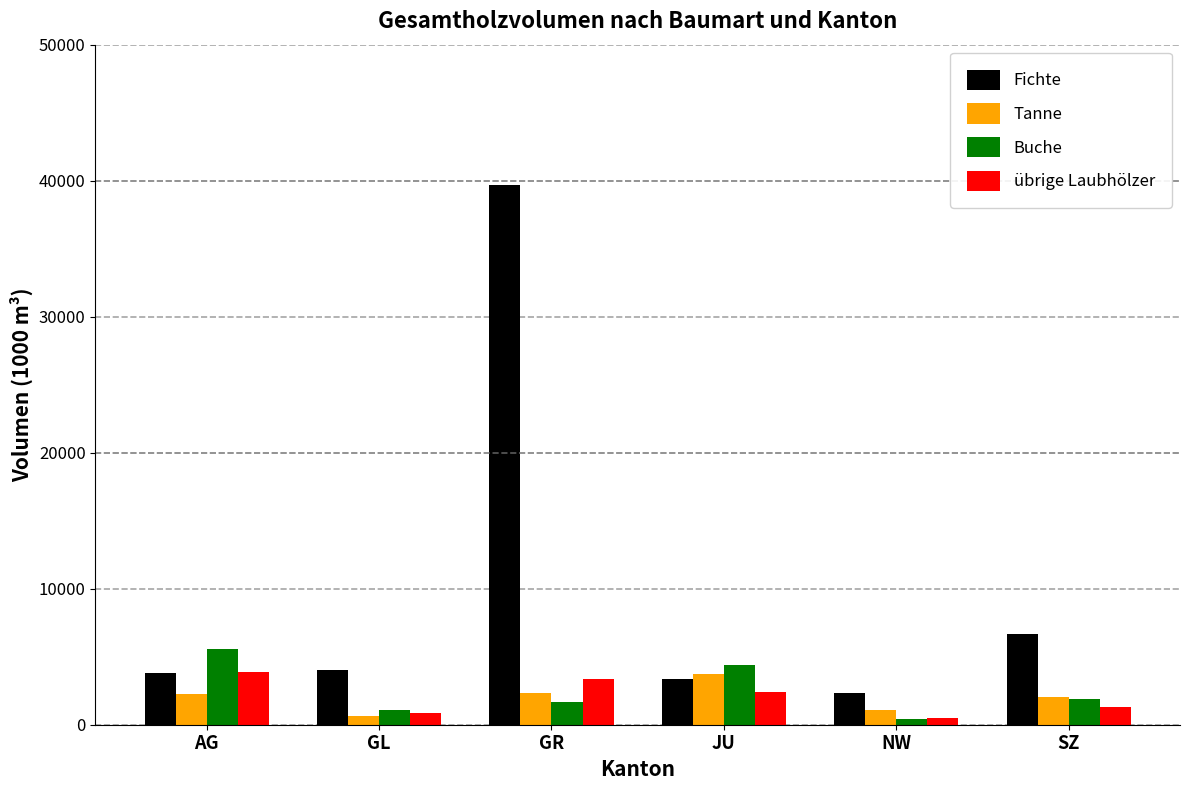

What is the value of the Fichte bar at the 2nd from the left?

4057